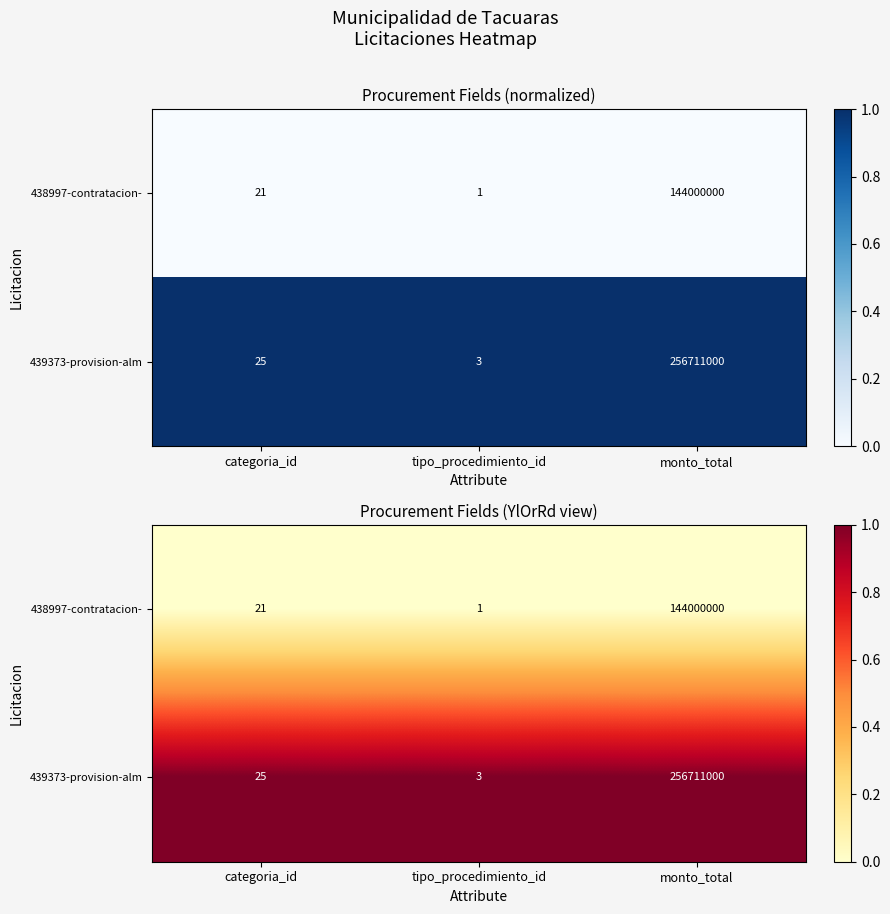

At how many categories does at least one series exceed 0?

3